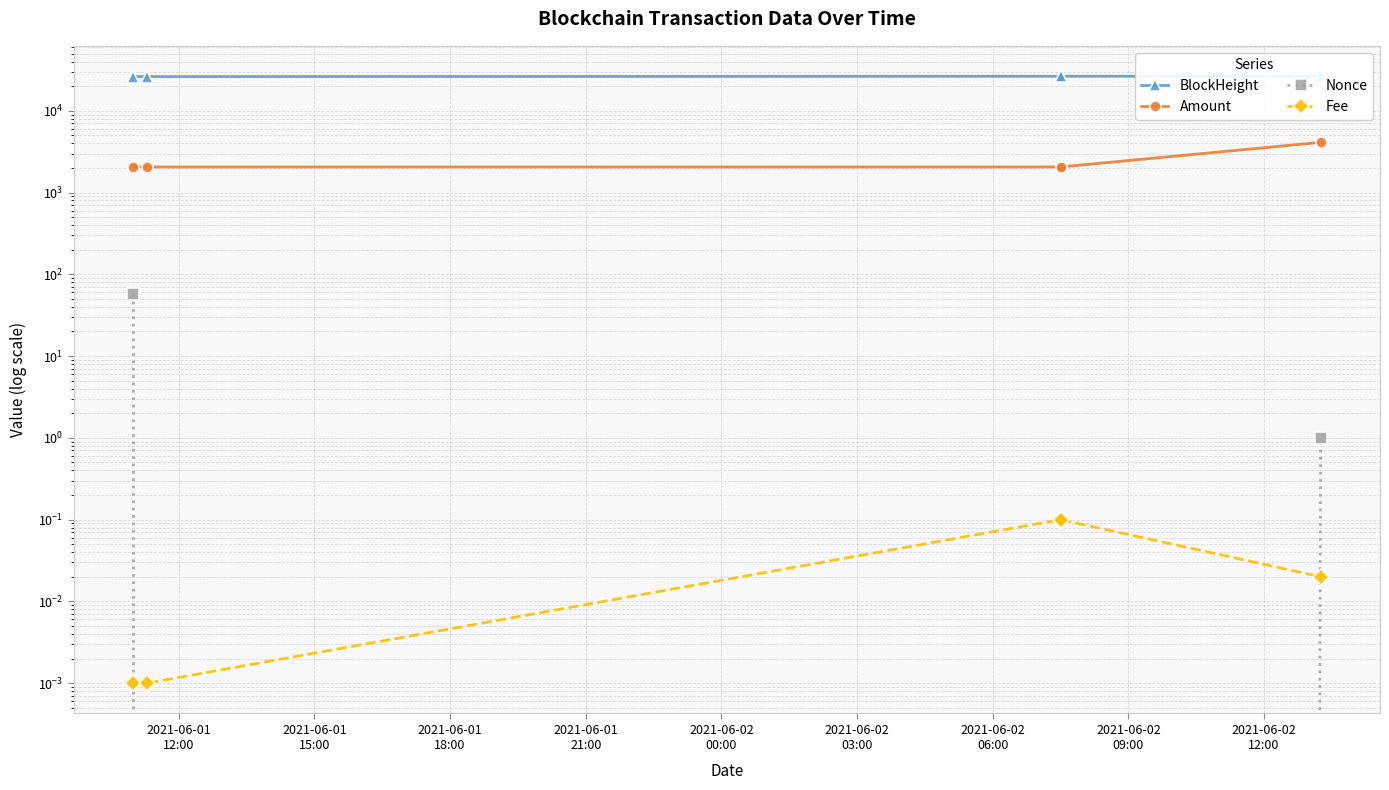

What is the value of the Fee point at the 3rd from the left?

0.1